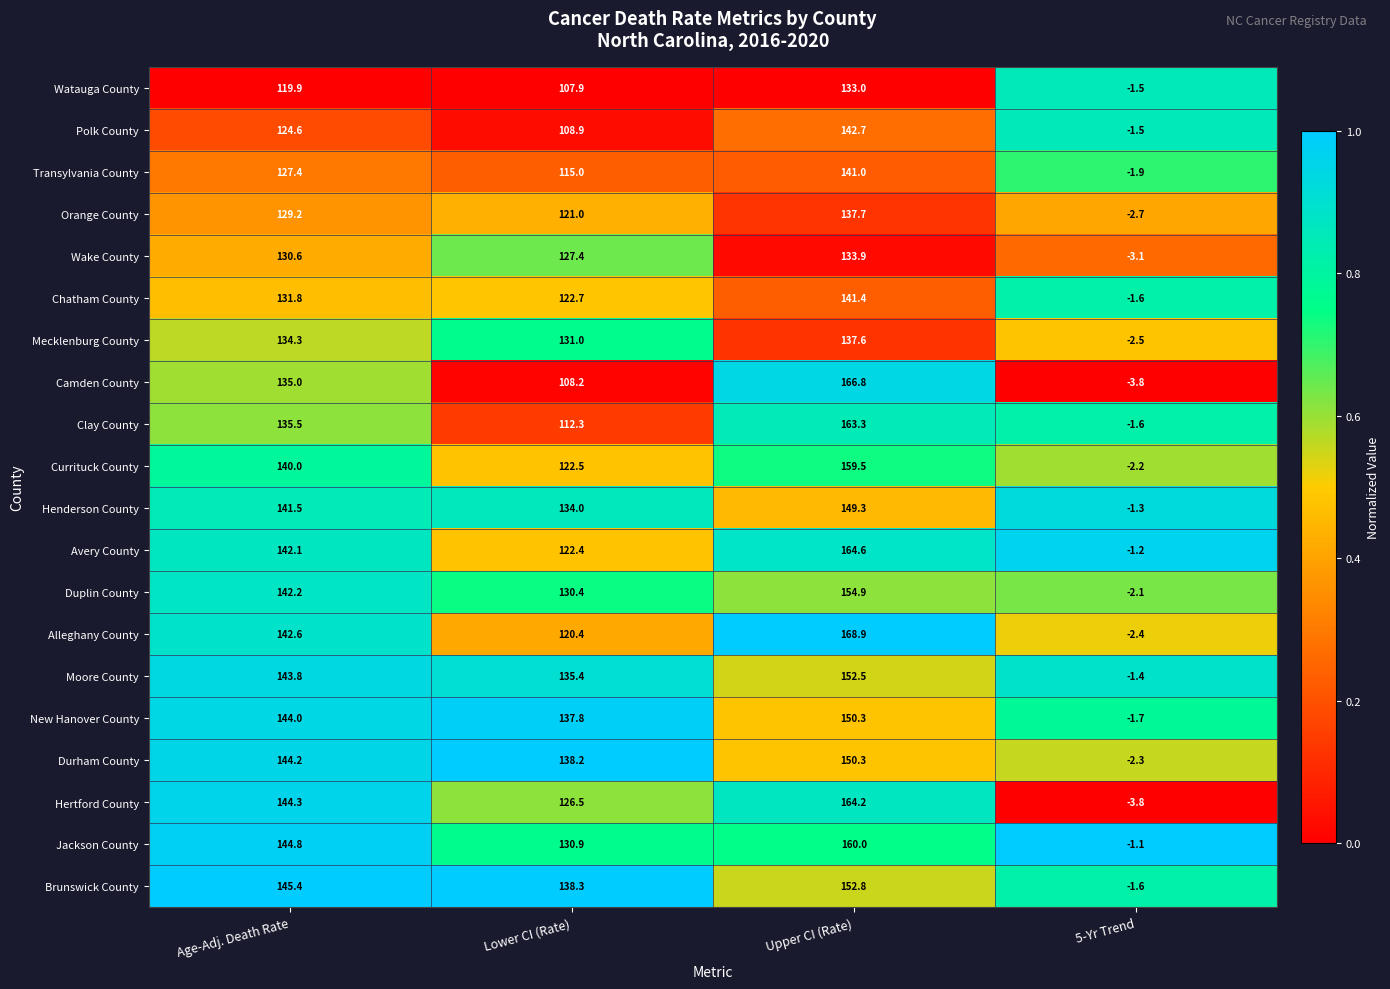

Rank the series at Age-Adj. Death Rate from highest to lowest value.

Brunswick County, Jackson County, Hertford County, Durham County, New Hanover County, Moore County, Alleghany County, Duplin County, Avery County, Henderson County, Currituck County, Clay County, Camden County, Mecklenburg County, Chatham County, Wake County, Orange County, Transylvania County, Polk County, Watauga County